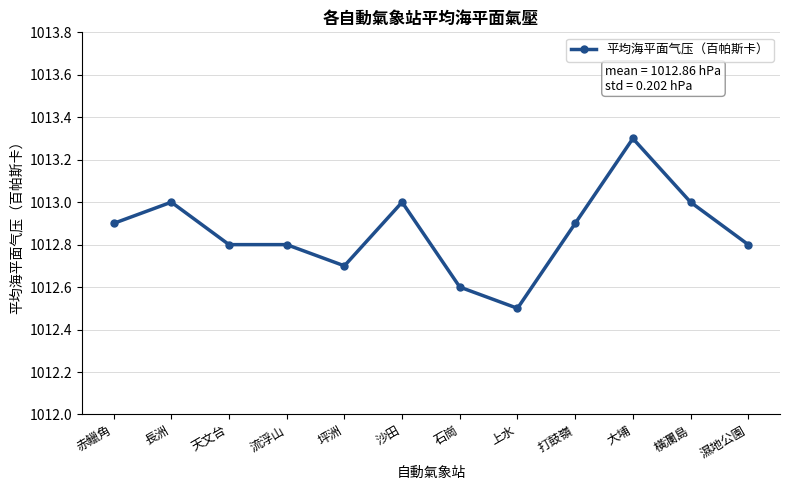

Where is the first local maximum?

長洲